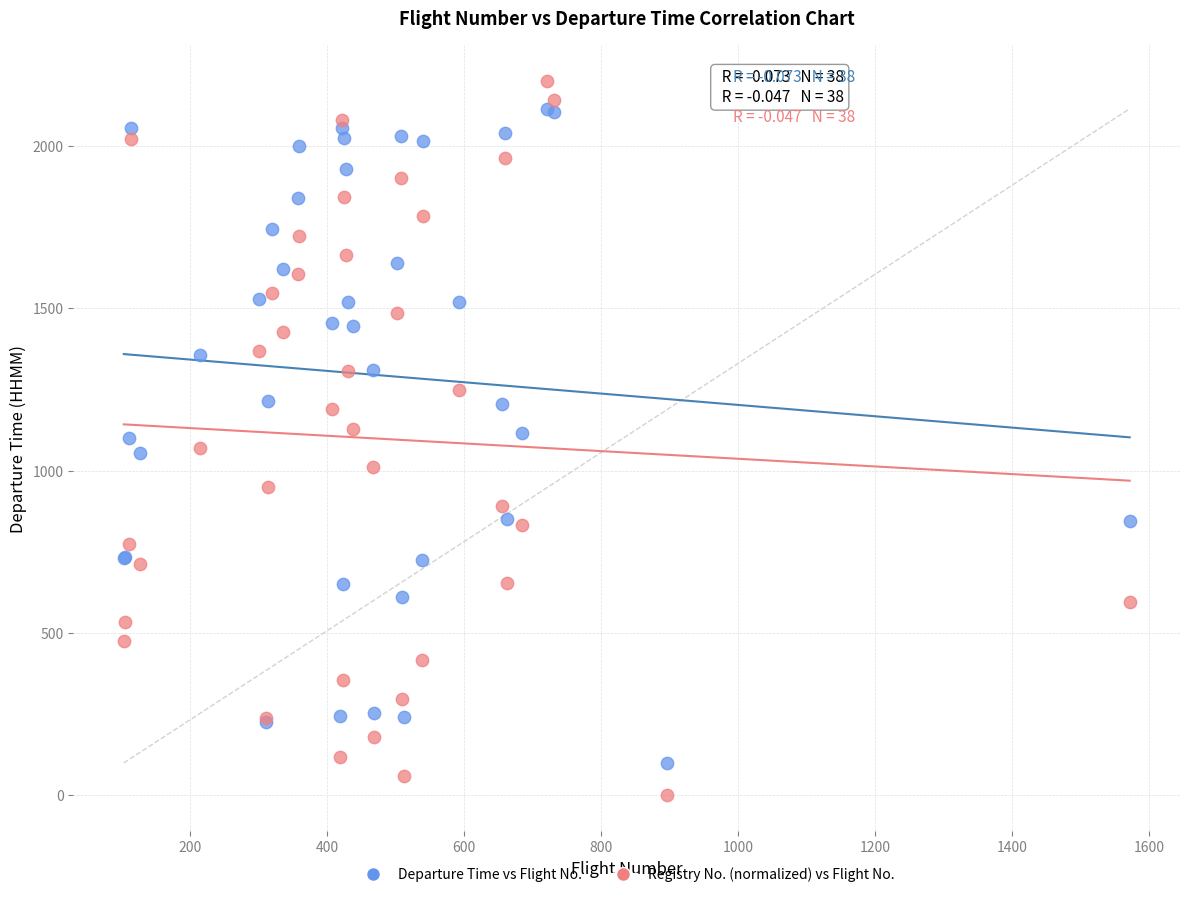

Which series reaches the maximum Y coordinate?

Registry No. (normalized) vs Flight No.